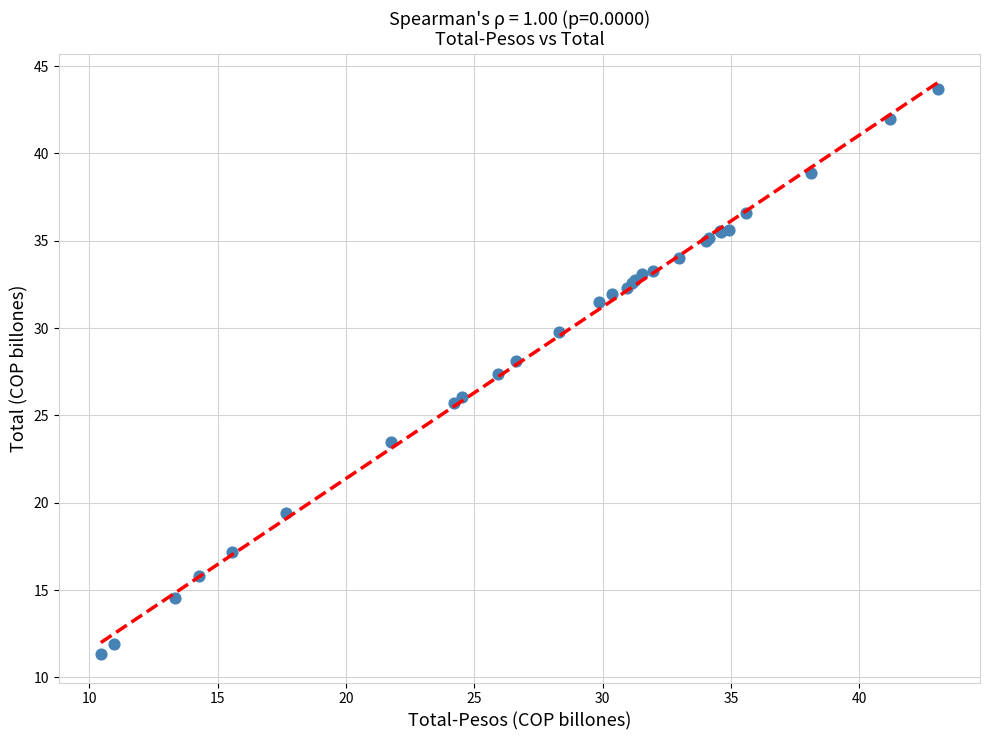

What Y value in the scatter plot is closest to 27?

27.4